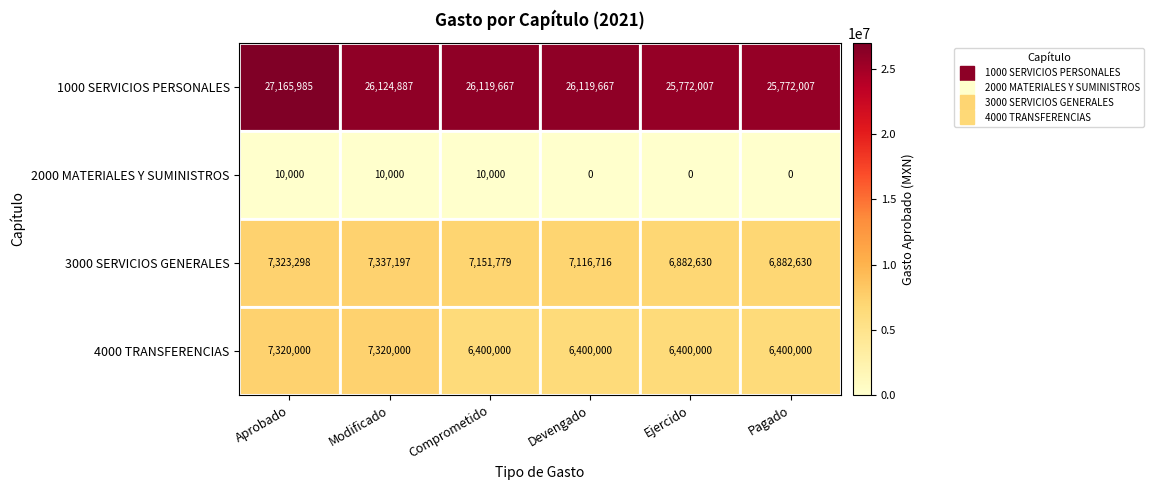

What is the spread (max minus min) of values at Devengado?

26119667